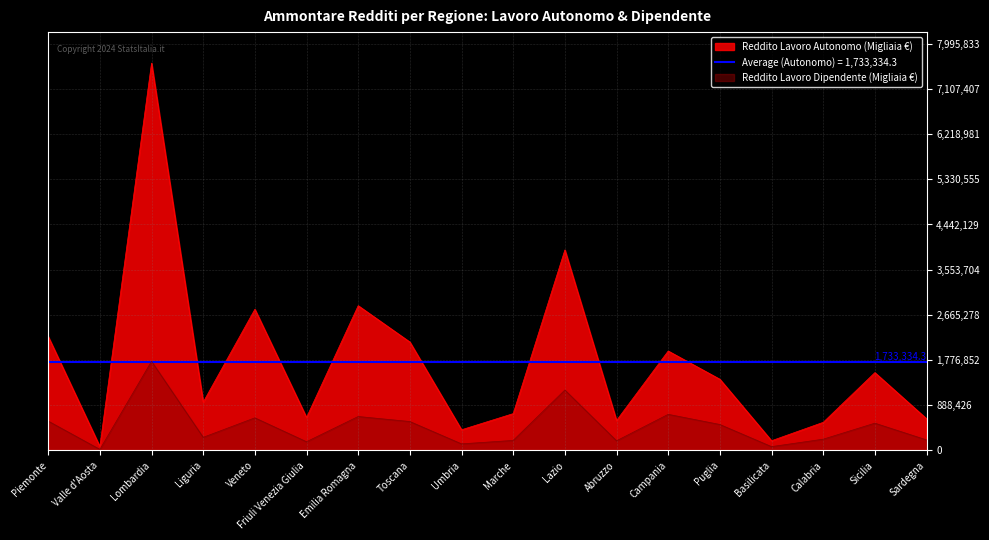

How many lines are shown in the chart?

2